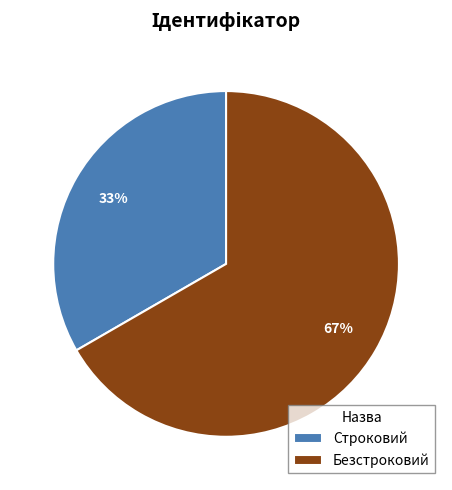

Rank the categories by value from lowest to highest.

Строковий, Безстроковий